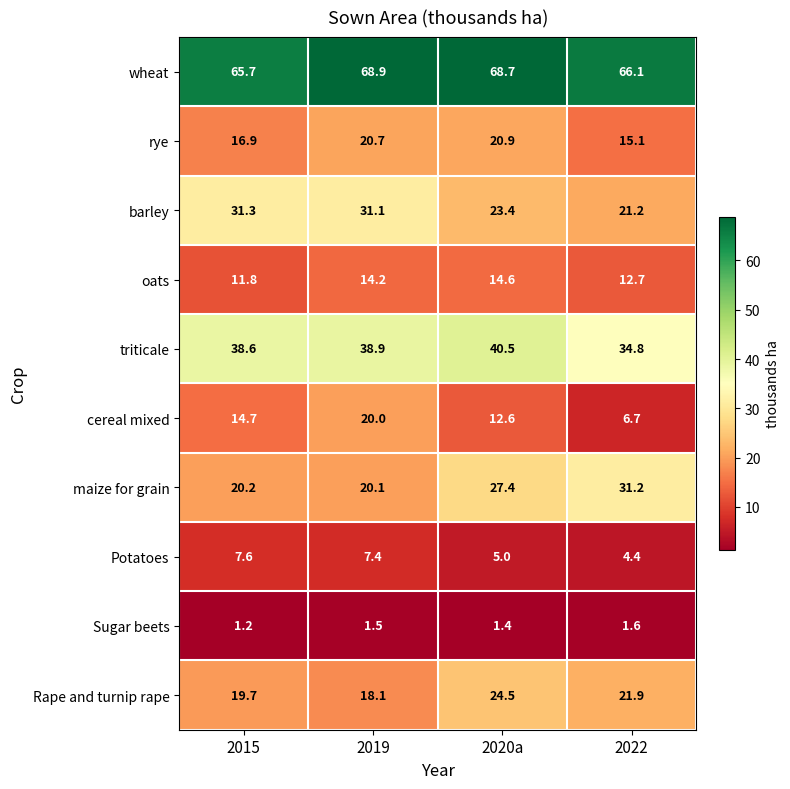

What is the difference between the barley values at 2020a and 2015?

7.9